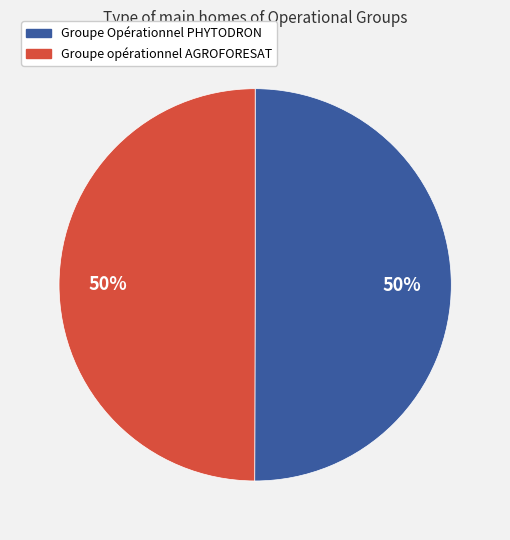

To the nearest percent, what percentage of the pie is Groupe opérationnel AGROFORESAT?

50%